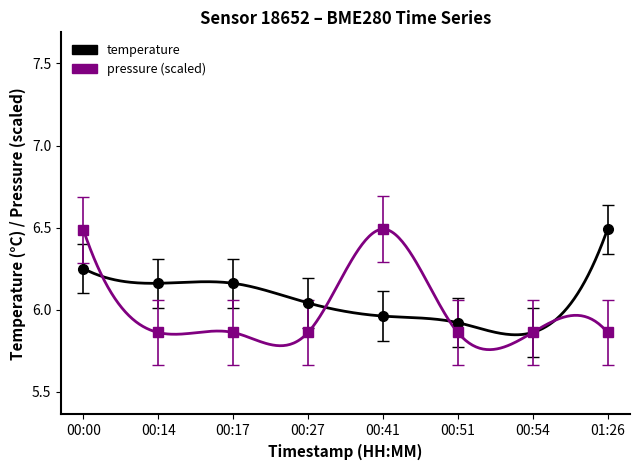

True or false: temperature has a value of 5.9 at 00:54.

True